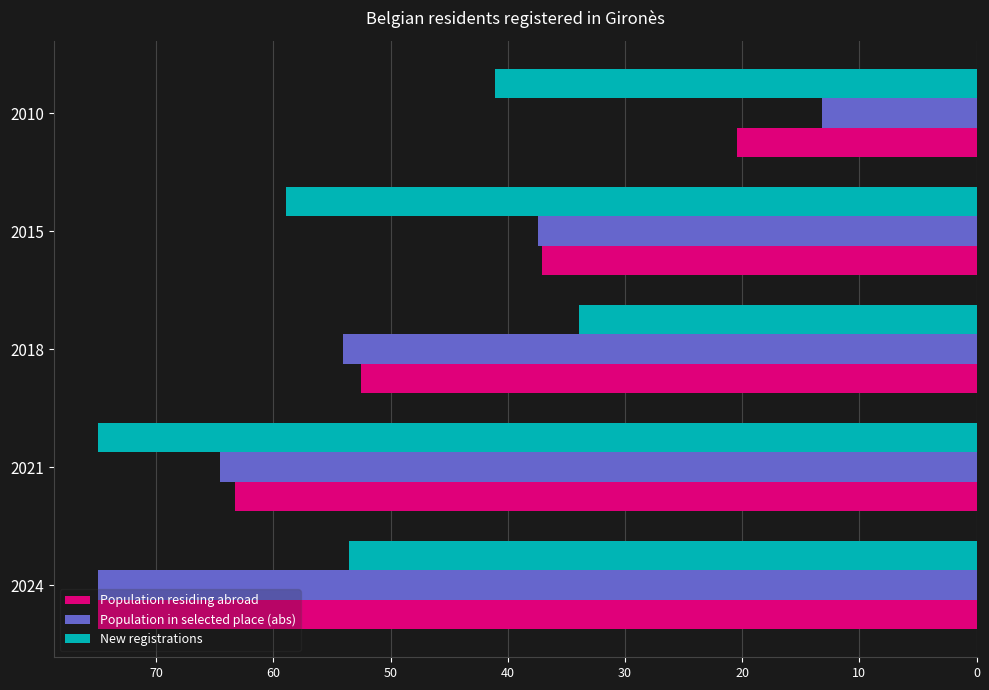

What is the sum of all Population residing abroad values?

248.3